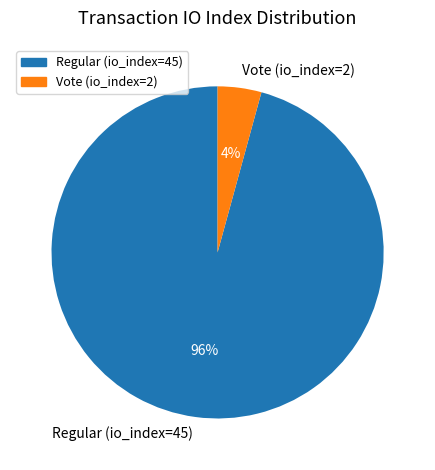

To the nearest percent, what percentage of the pie is Vote (io_index=2)?

4%